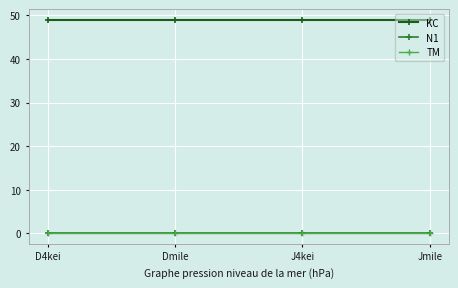

Which label corresponds to the largest value in the chart?

D4kei